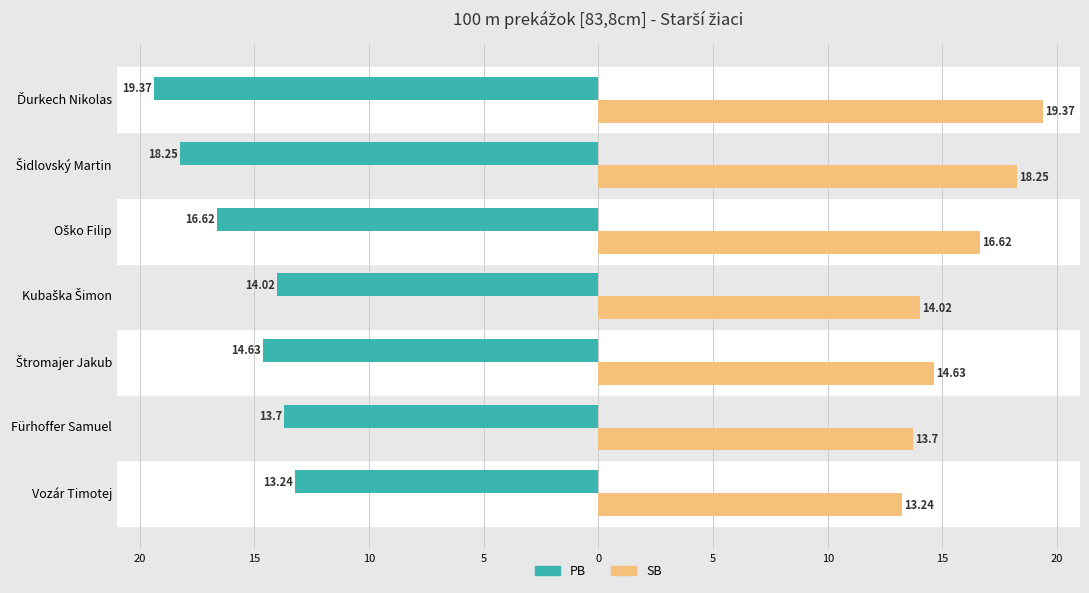

True or false: SB has a value of 14.0 at Kubaška Šimon.

True